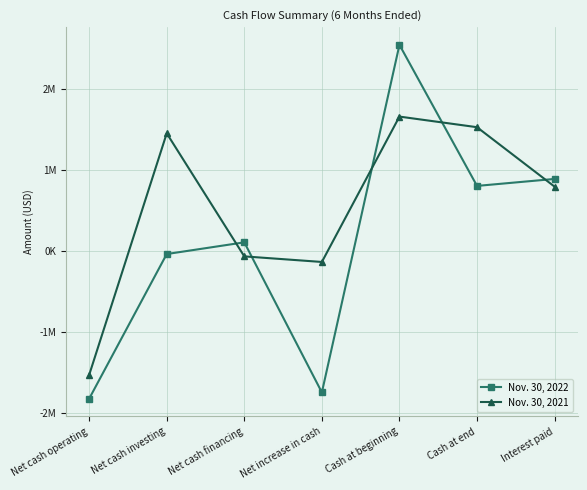

Does the chart have visible grid lines?

Yes